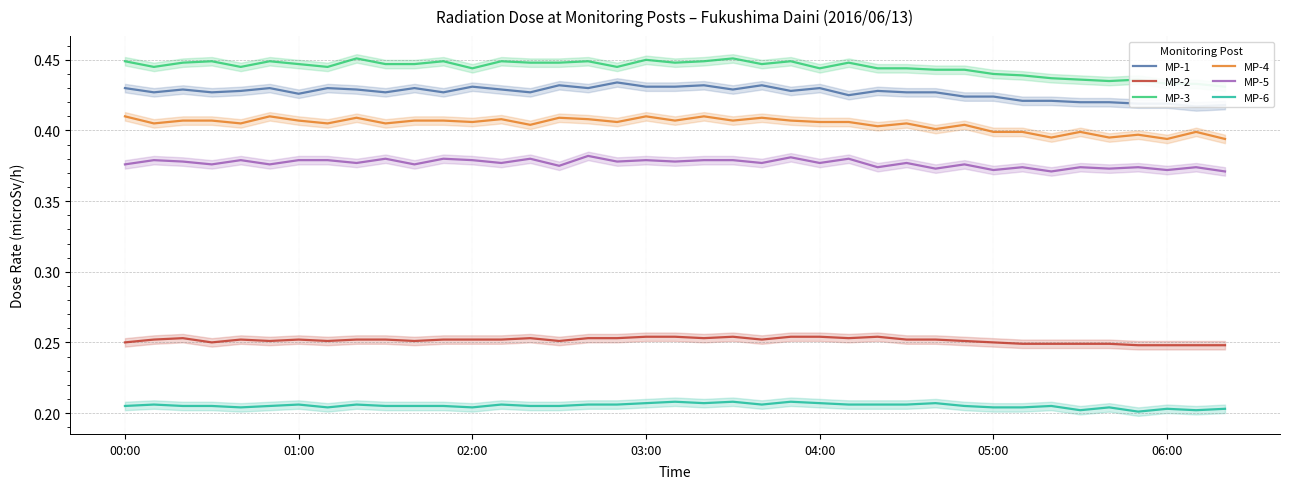

True or false: MP-4 and MP-3 cross at least once.

False